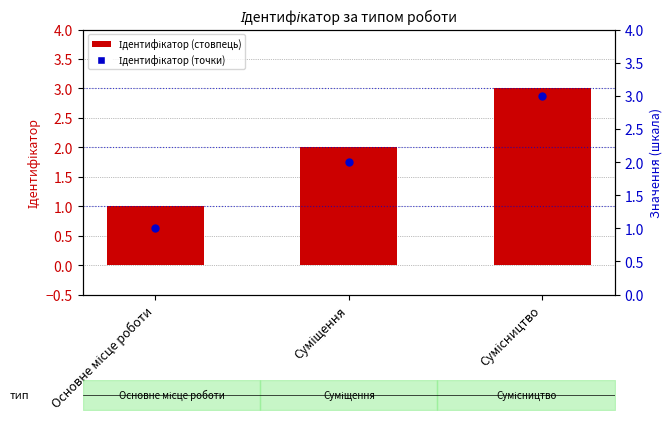

Which series contains the highest Y value?

Ідентифікатор